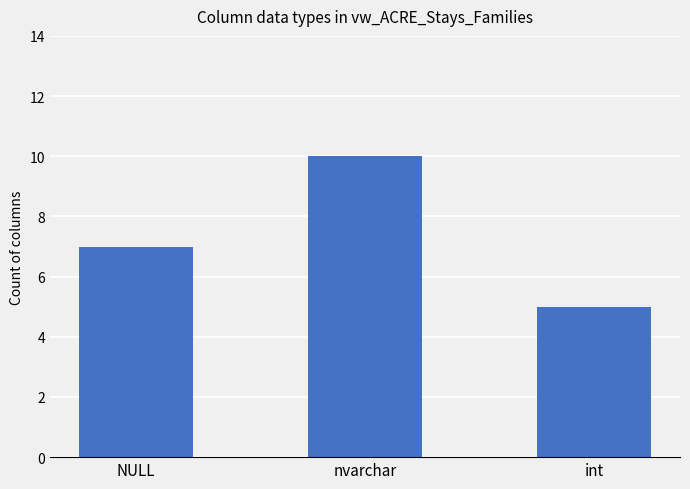

What is the difference between the values at NULL and int?

2